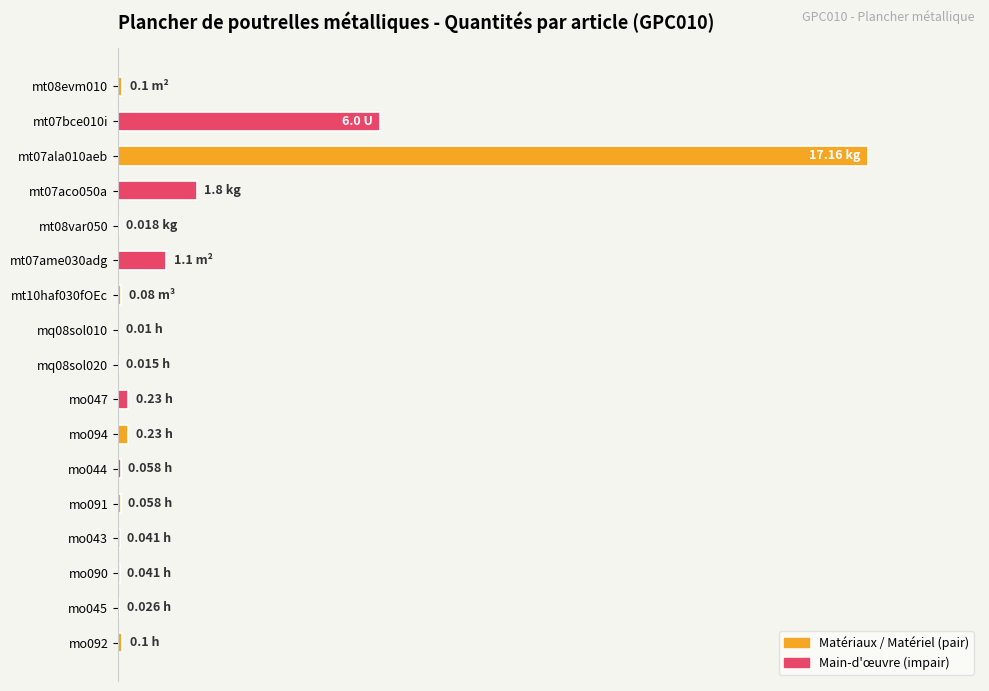

How many data points does each series have?

17